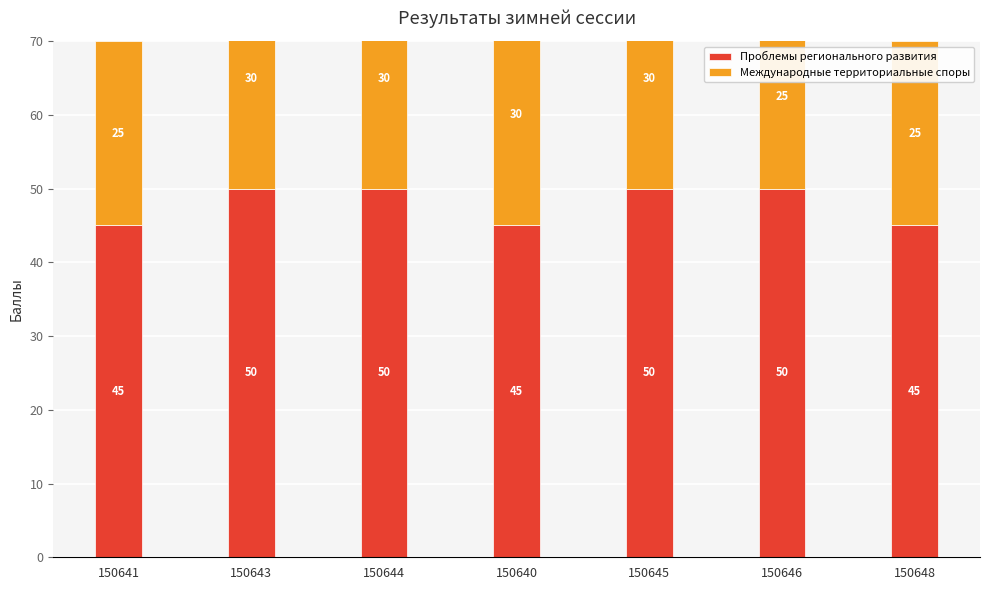

Which category has the highest value in the Международные территориальные споры series?

150643